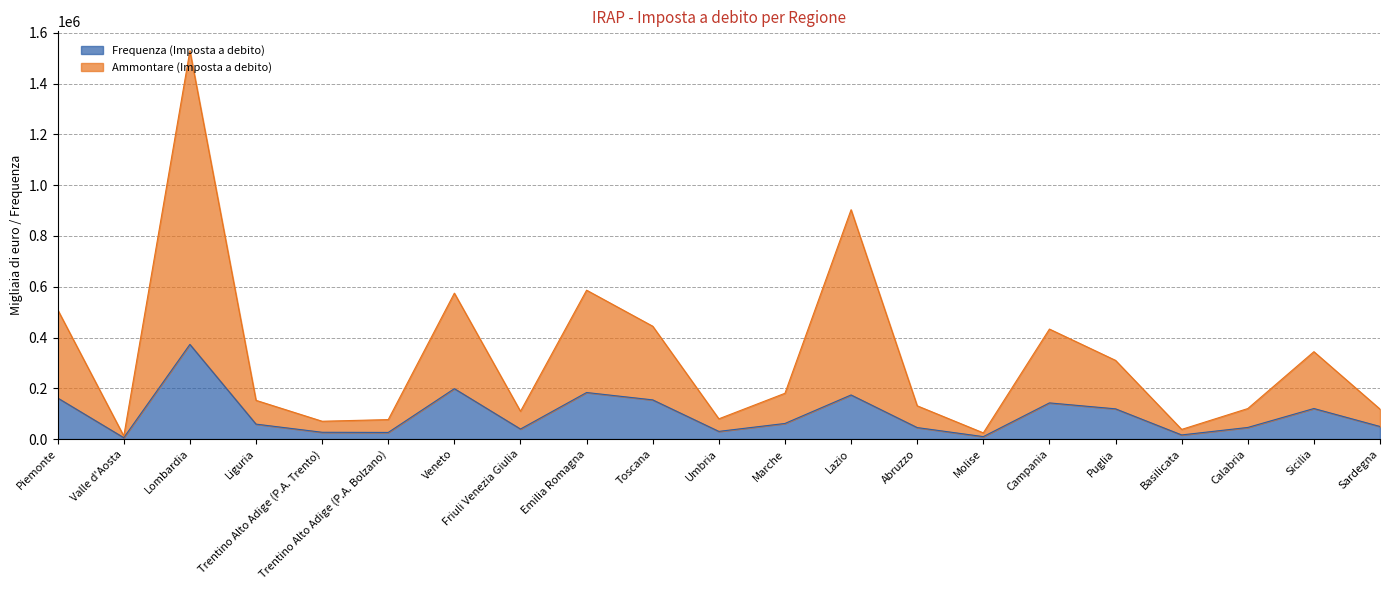

List the labels in order of Frequenza (Imposta a debito) value, largest first.

Lombardia, Veneto, Emilia Romagna, Lazio, Piemonte, Toscana, Campania, Sicilia, Puglia, Marche, Liguria, Sardegna, Calabria, Abruzzo, Friuli Venezia Giulia, Umbria, Trentino Alto Adige (P.A. Trento), Trentino Alto Adige (P.A. Bolzano), Basilicata, Molise, Valle d'Aosta